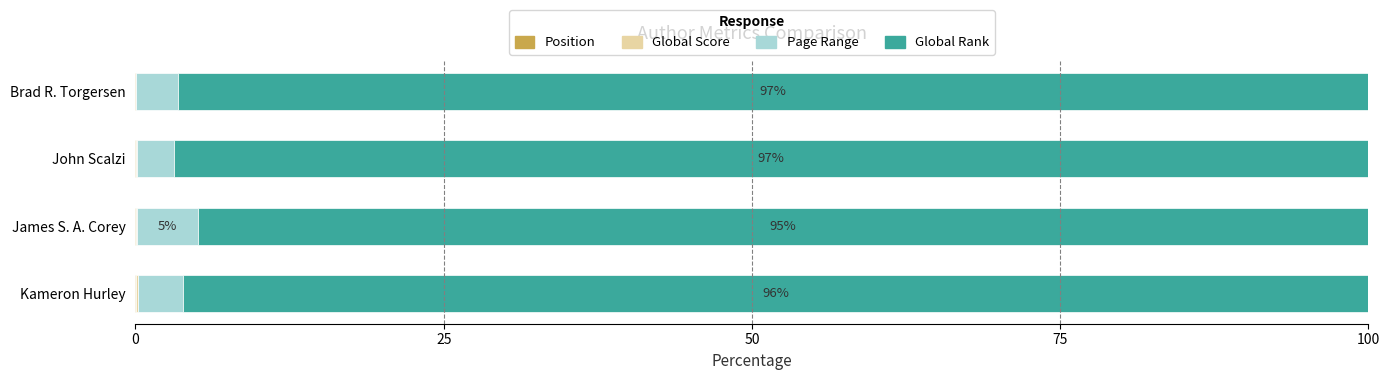

What is the value of the Global Score bar at the 2nd from the left?

0.1